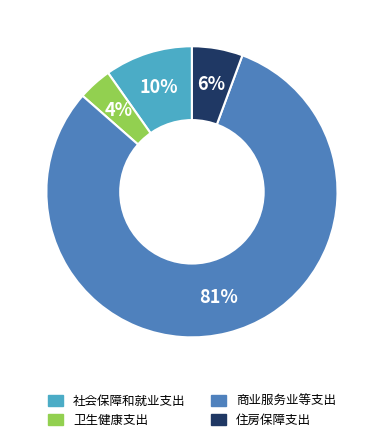

Is 社会保障和就业支出 the majority of the pie?

No